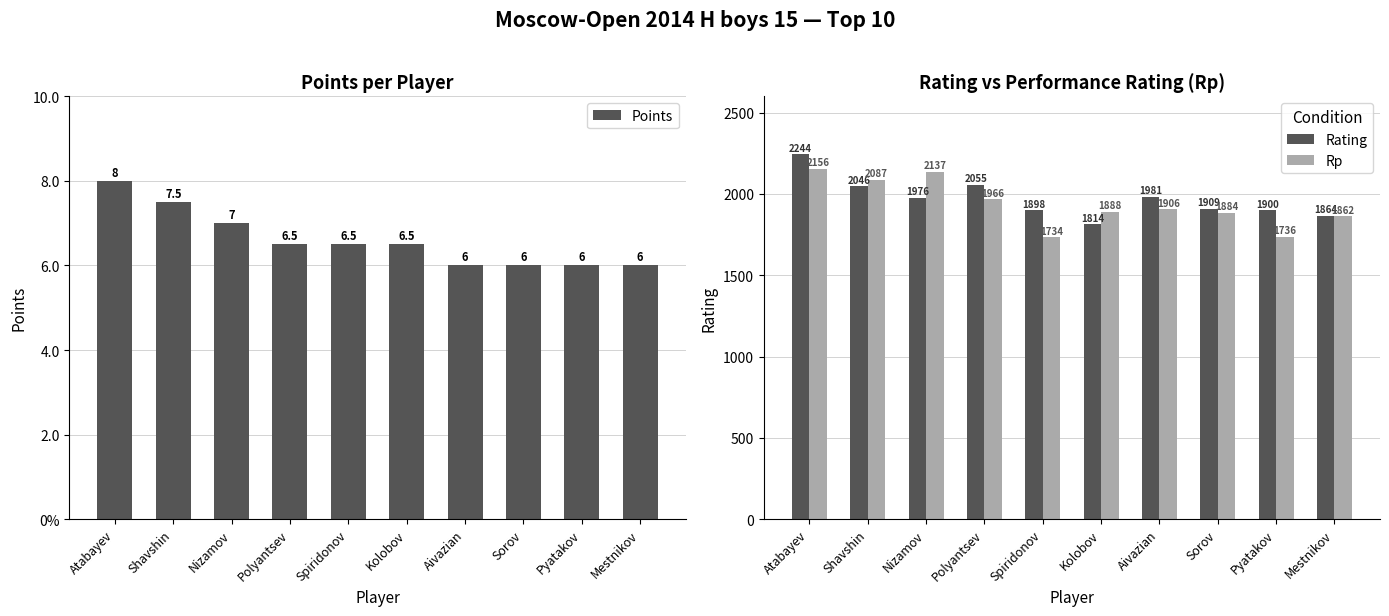

Is the value of Points at Nizamov greater than the value of Rating at Nizamov?

No